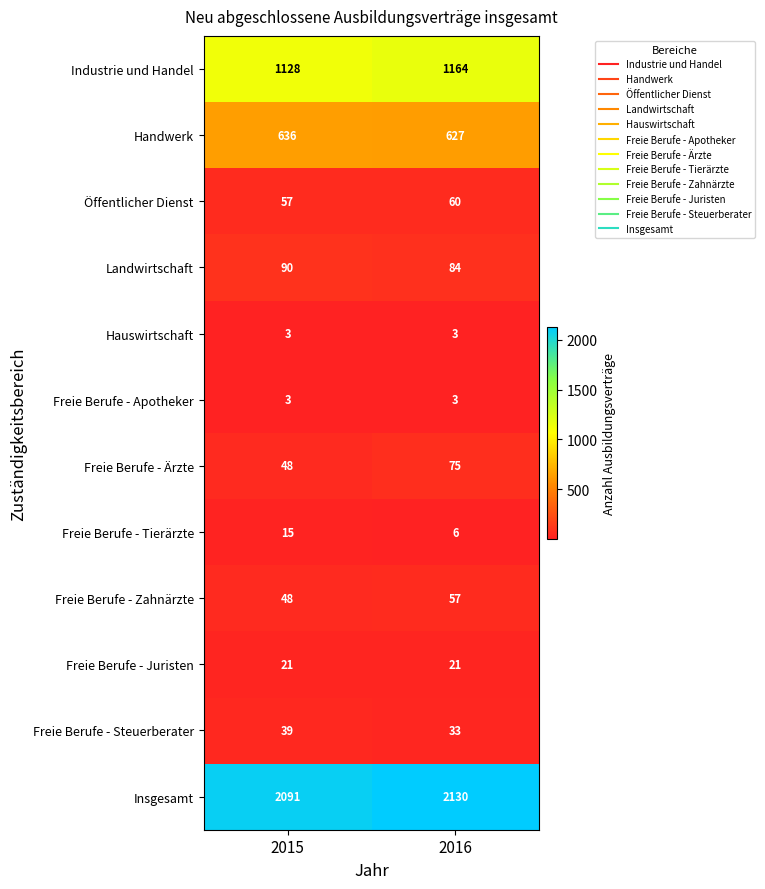

Between 2015 and 2016, which series saw the biggest shift?

Insgesamt